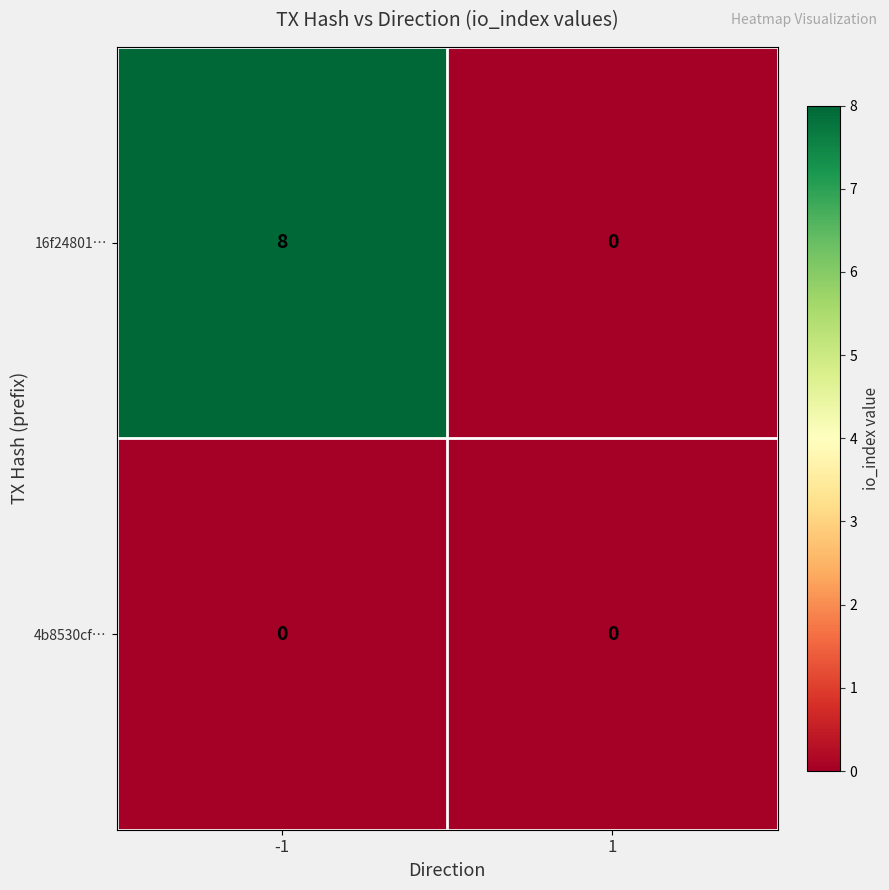

What is the greatest value displayed?

8